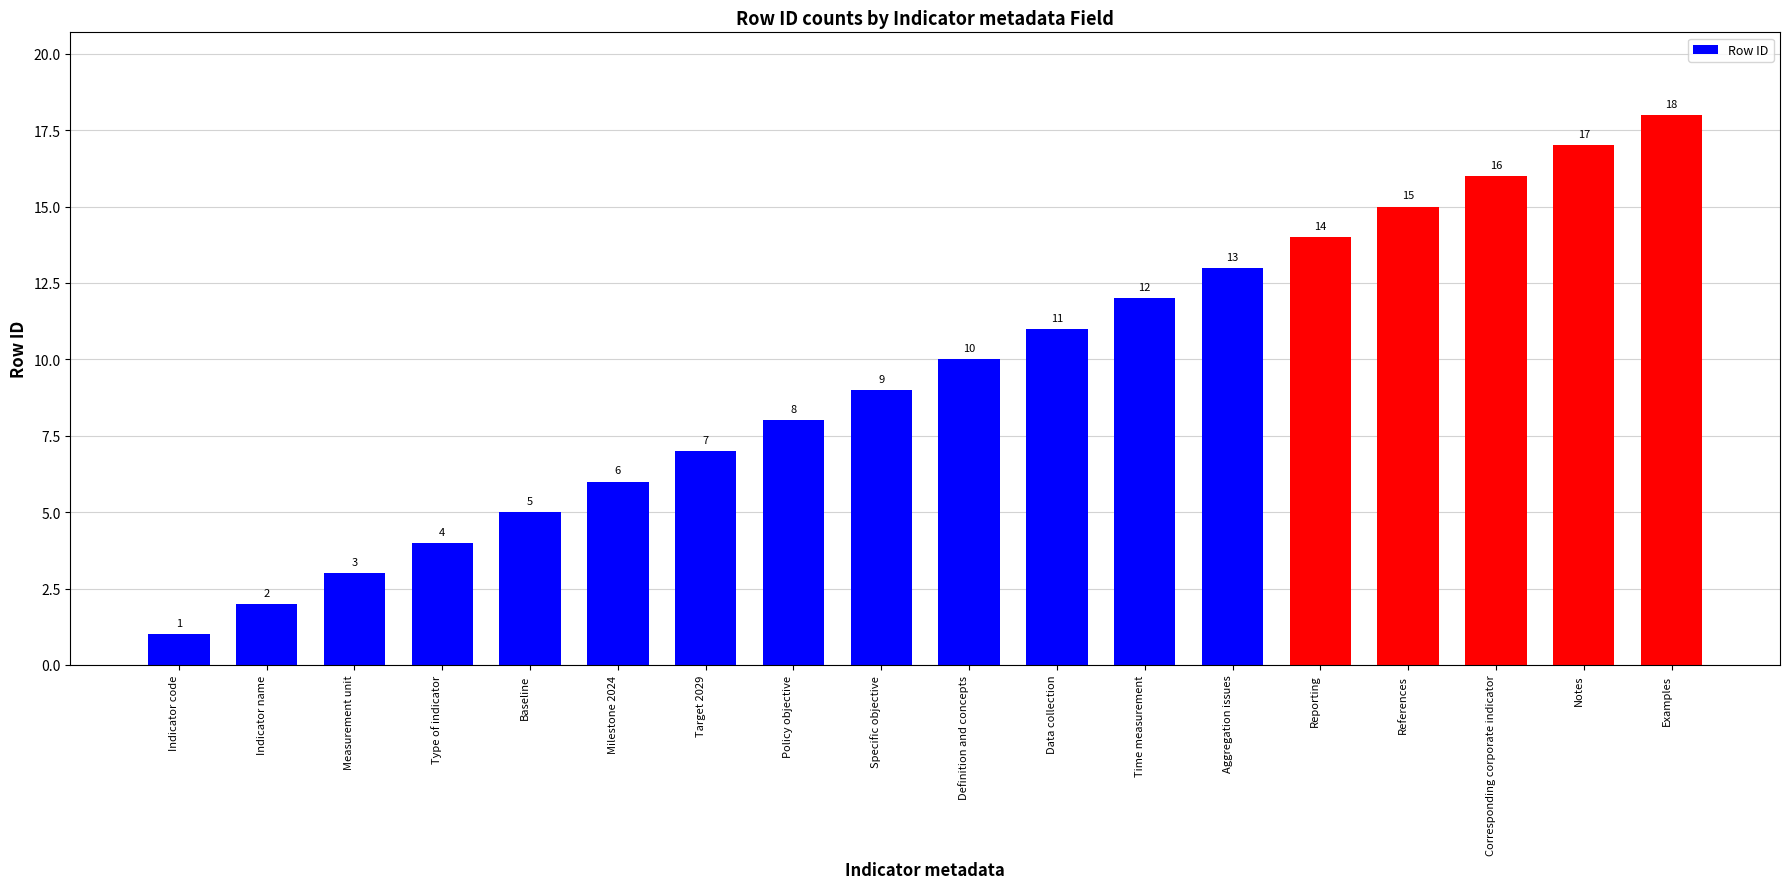

How many bars are there in total?

18